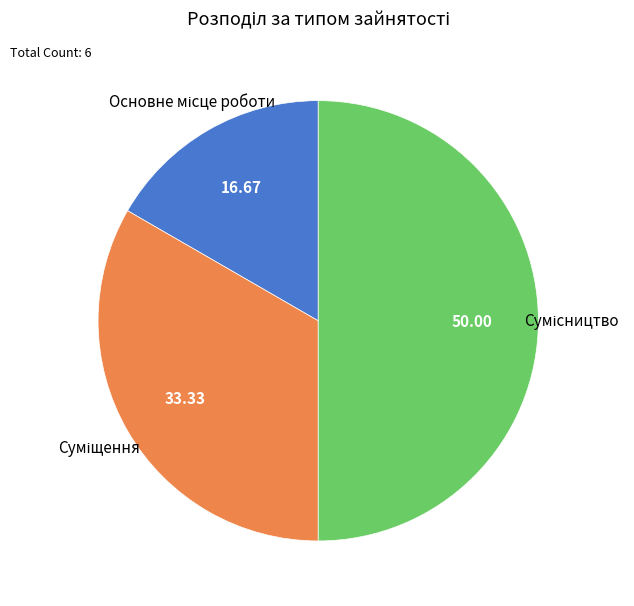

How many slices are in this pie chart?

3